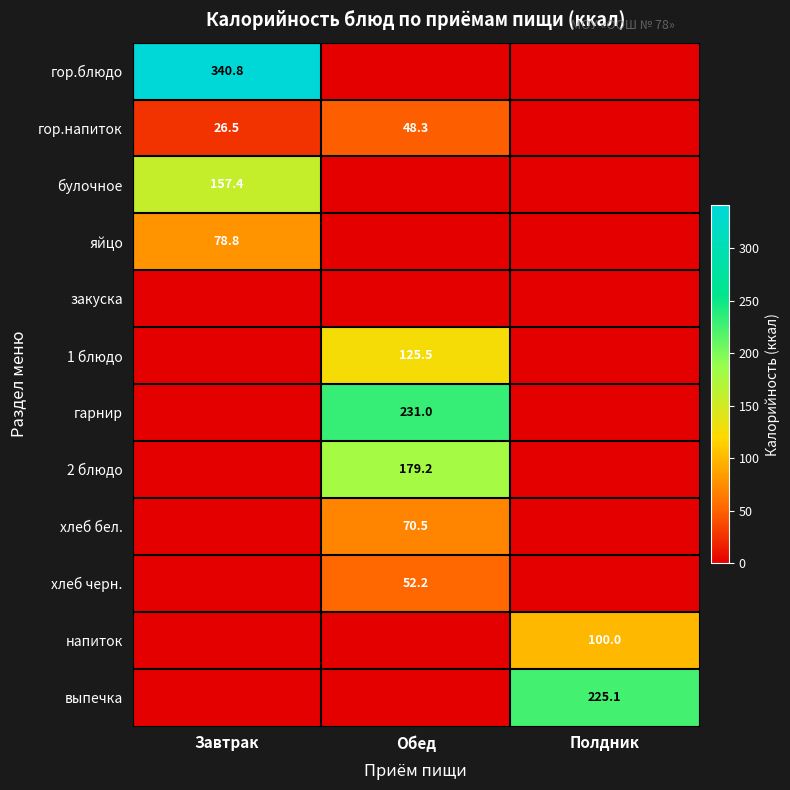

What is the total value across all series at Завтрак?

603.4